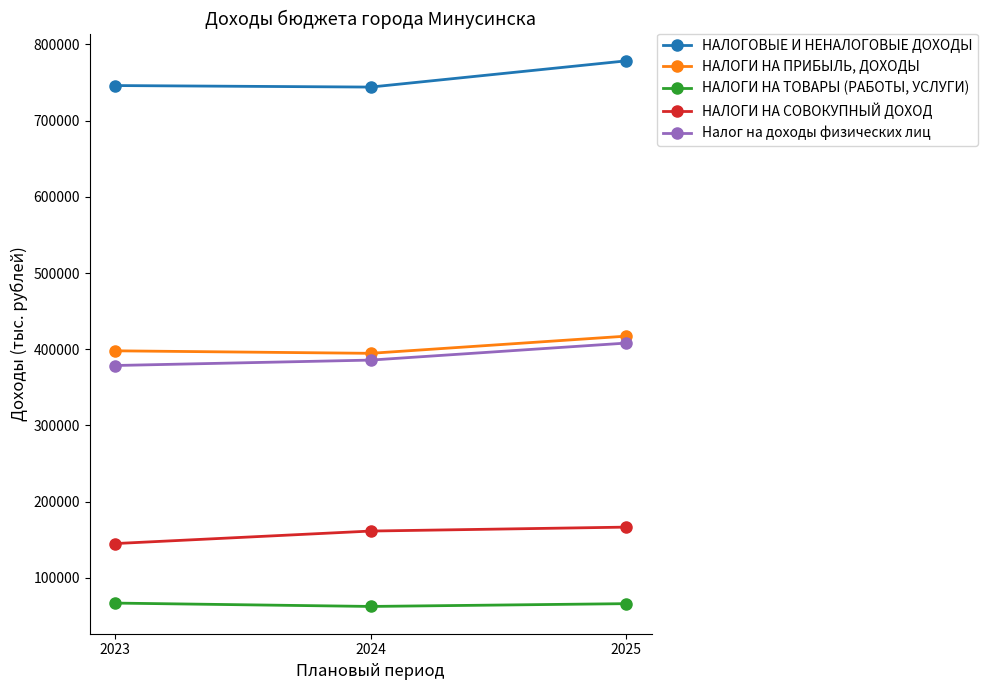

What is the smallest value displayed?

62497.8